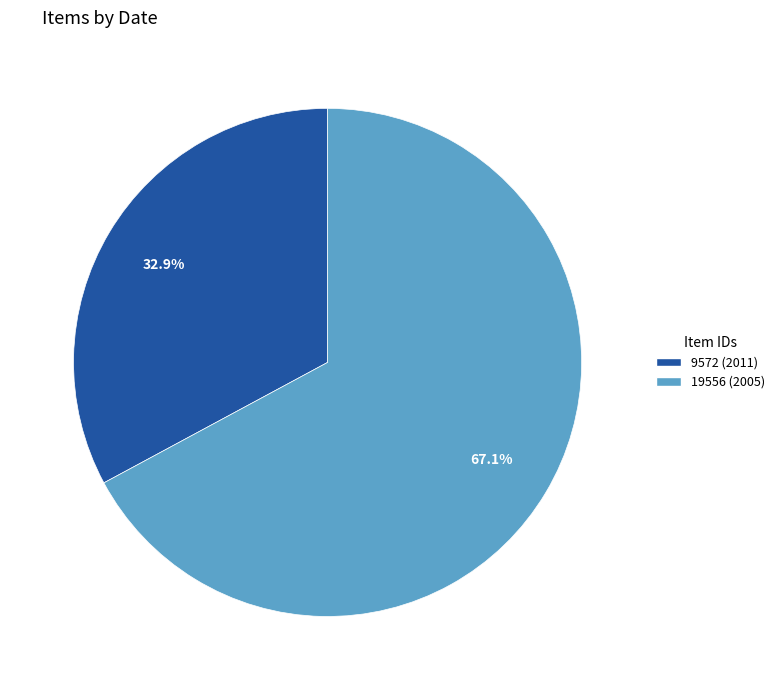

True or false: 9572 (2011) accounts for 33% of the total.

True